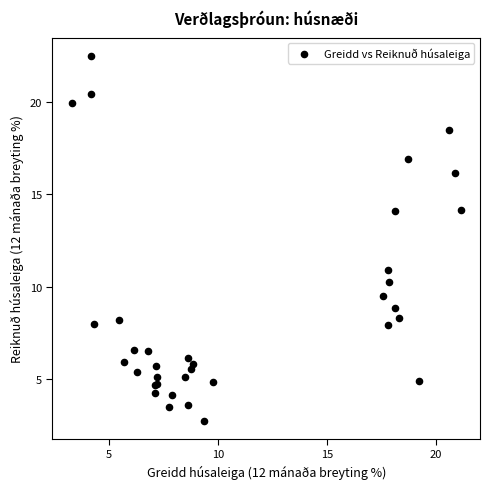

What Y value in the scatter plot is closest to 12?

10.9